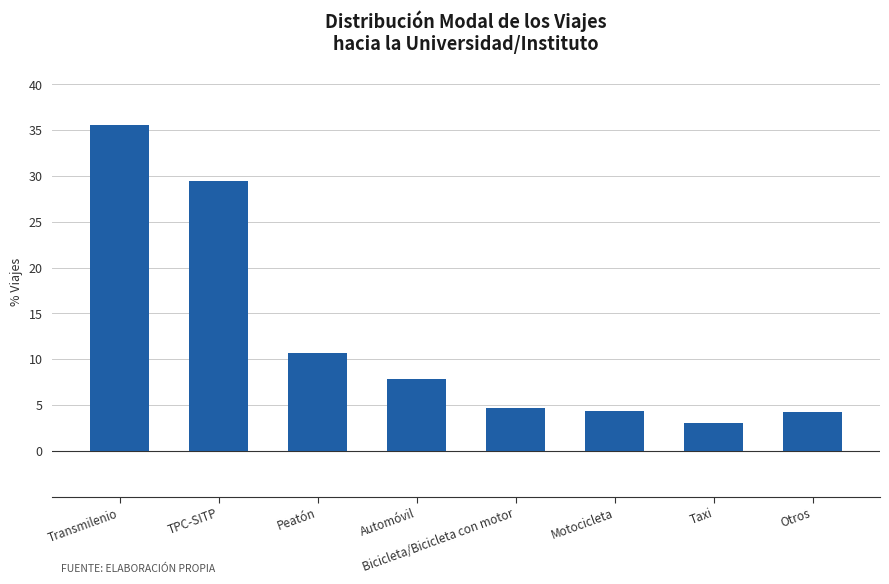

How many data points are less than 7?

4